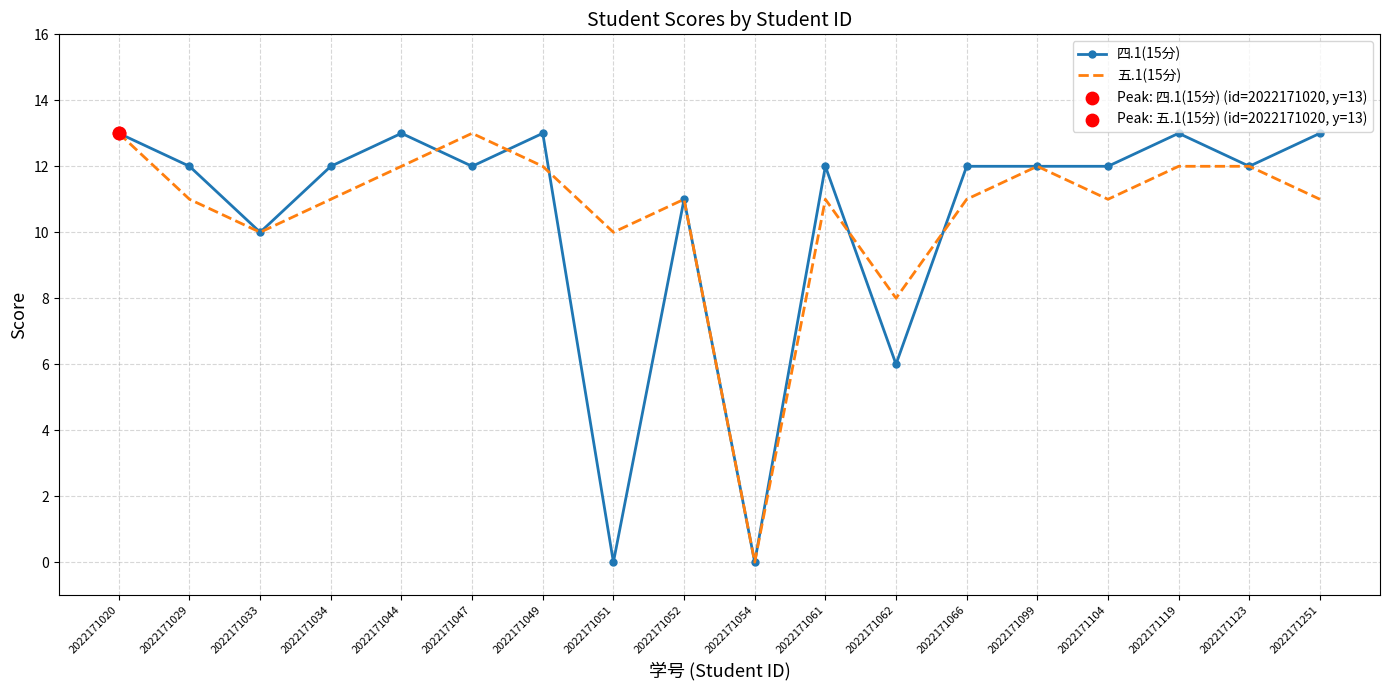

Between 2022171051 and 2022171062, which series saw the biggest shift?

四.1(15分)